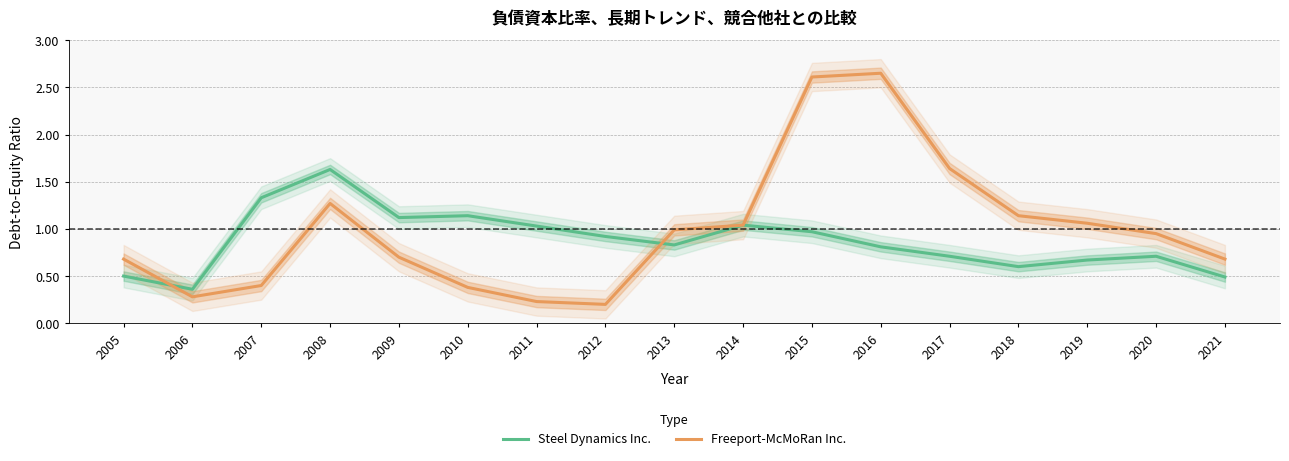

List the labels in order of Steel Dynamics Inc. value, smallest first.

2006, 2021, 2005, 2018, 2019, 2017, 2020, 2016, 2013, 2012, 2015, 2011, 2014, 2009, 2010, 2007, 2008